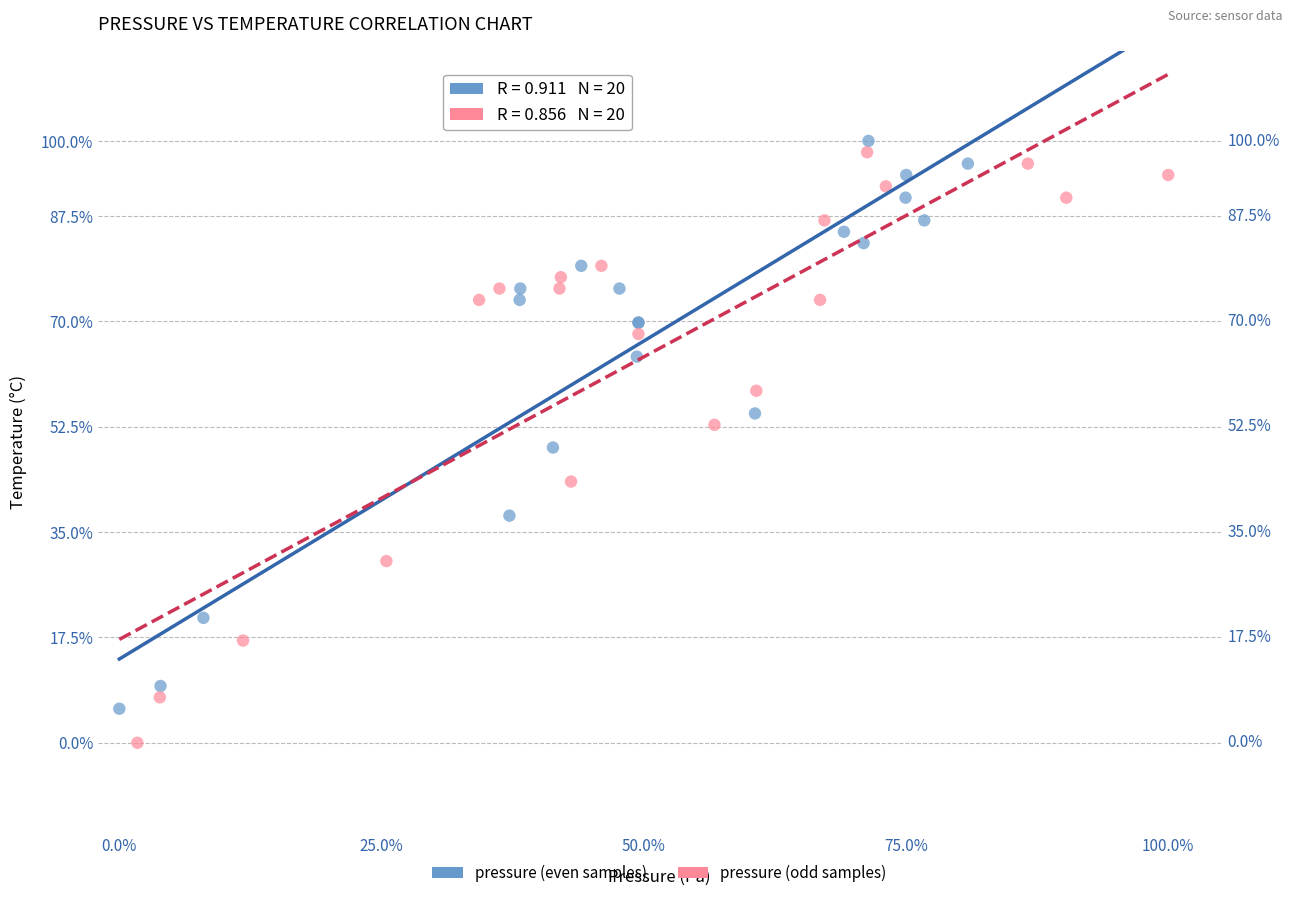

What are all the series names shown in the legend?

pressure (even samples), pressure (odd samples)